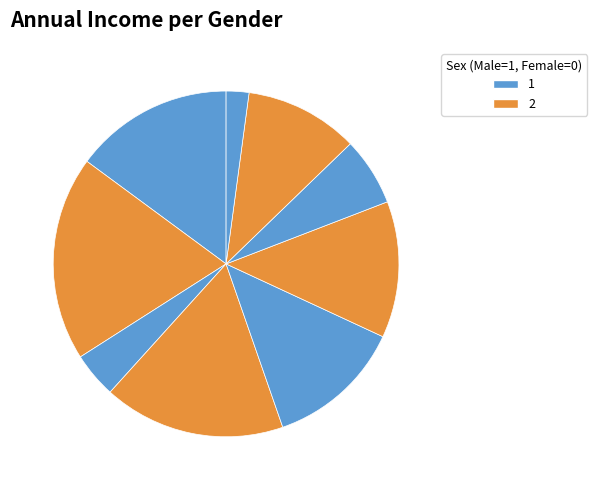

Does any single category account for the majority?

No